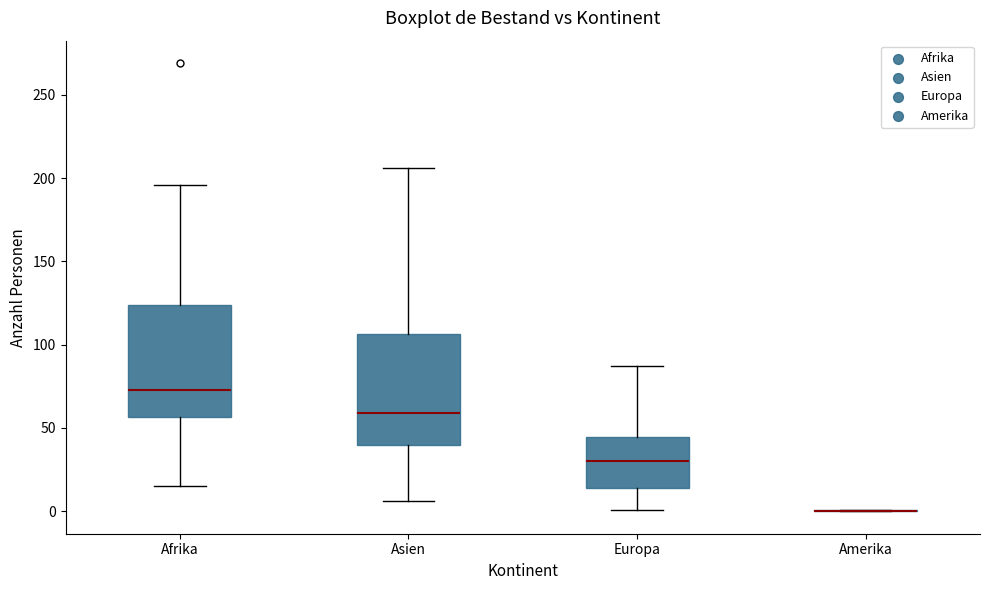

Reading left to right, read every box against the y-axis: the position of its median line, the range the box covers, and the ends of its whiskers. The values are not printed on the chart, so give them approximately, as read against the axis.

Afrika: median 75, box 55 to 125, whiskers 15 to 195
Asien: median 60, box 40 to 105, whiskers 5 to 205
Europa: median 30, box 15 to 45, whiskers 0 to 85
Amerika: box collapsed to a line at 0, whiskers 0 to 0